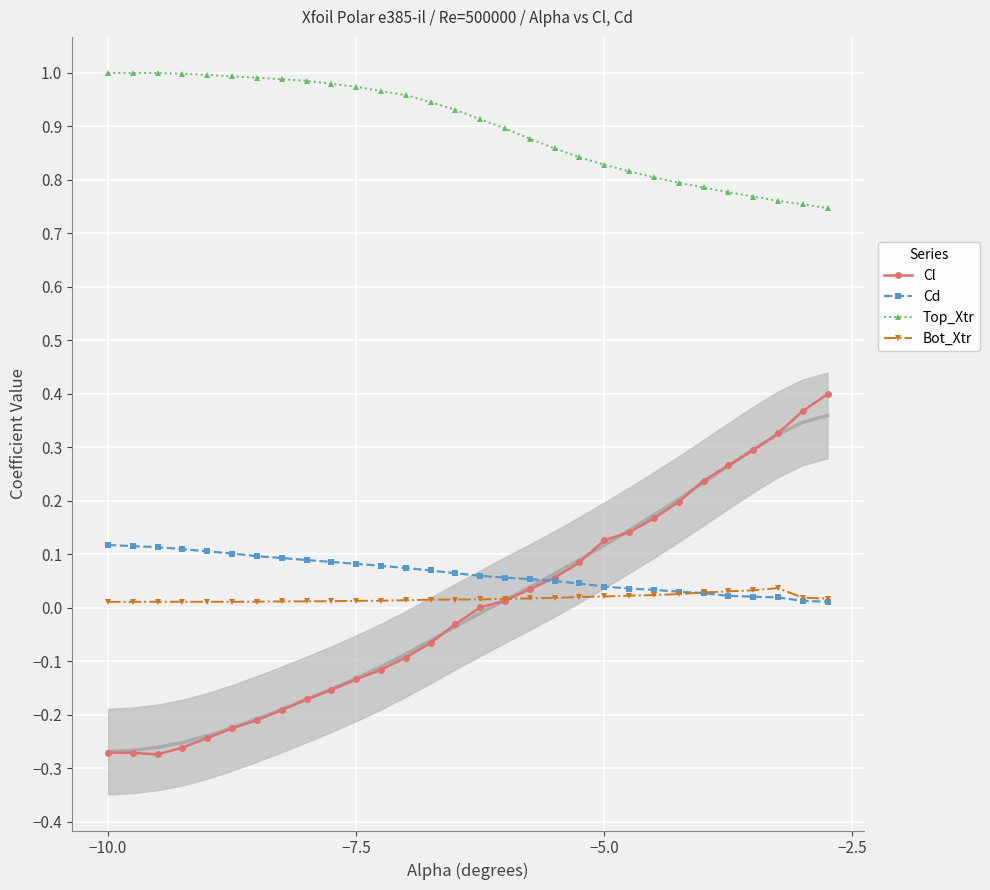

True or false: Cd and Top_Xtr intersect in this chart.

False